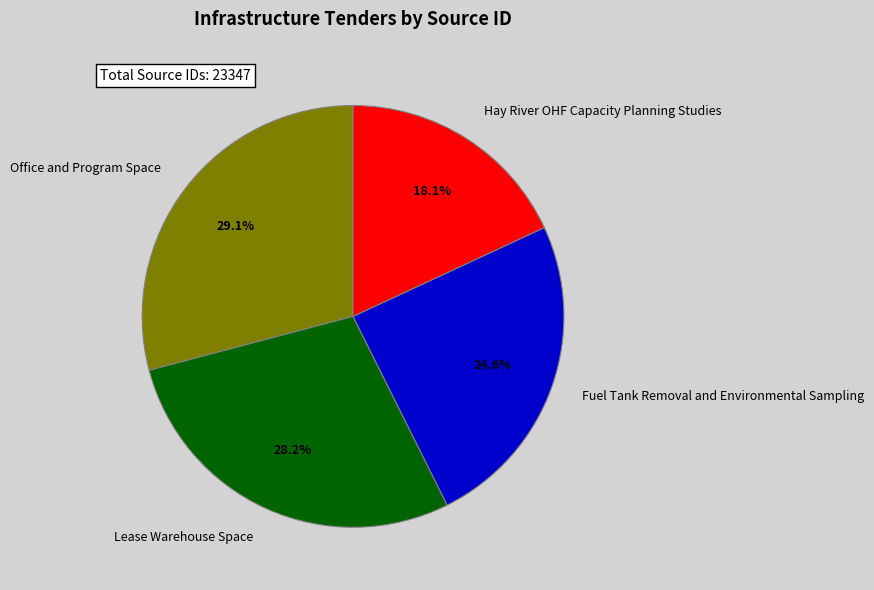

Between Hay River OHF Capacity Planning Studies and Office and Program Space, which is larger?

Office and Program Space